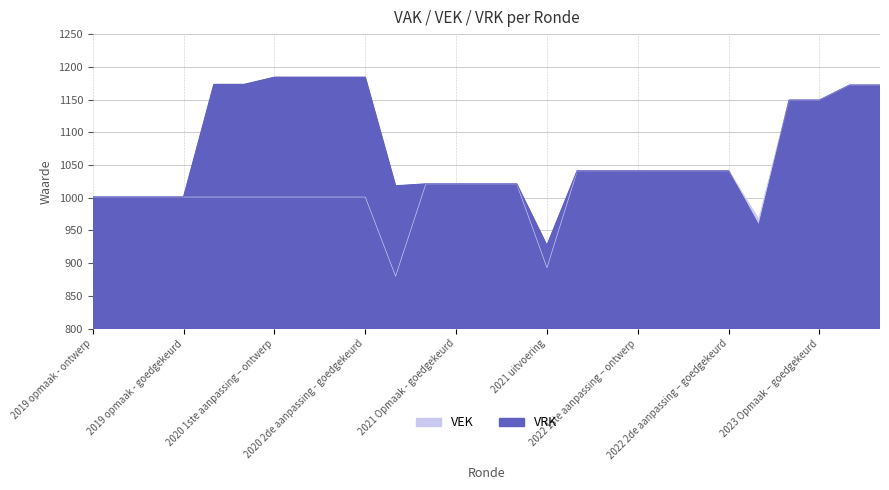

Does the chart have visible grid lines?

Yes